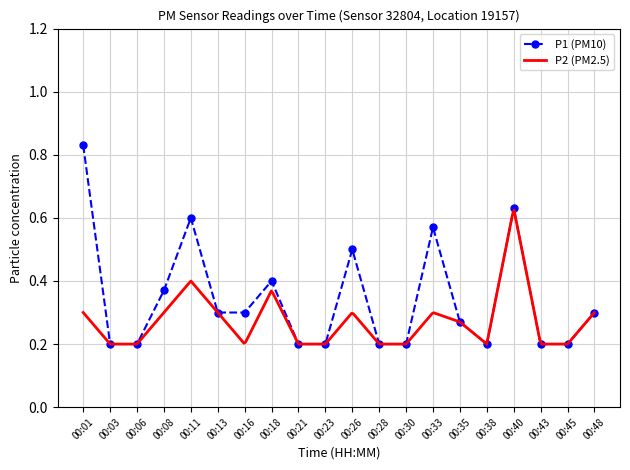

What is the sum of all values?

6.9